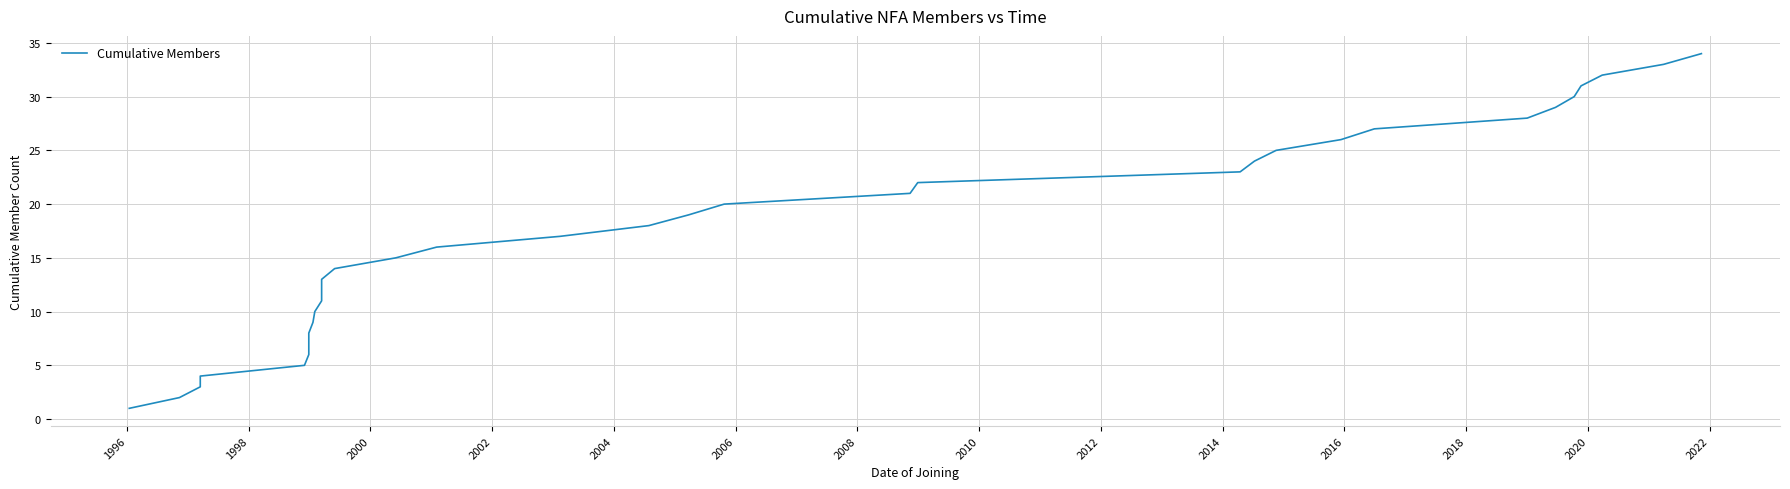

What is the smallest value displayed?

1